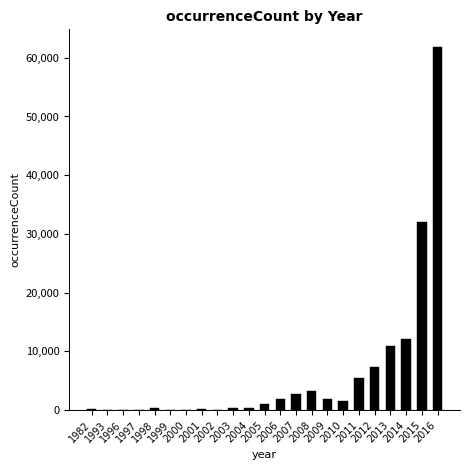

Where is the data nearest to the value 30877?

2015